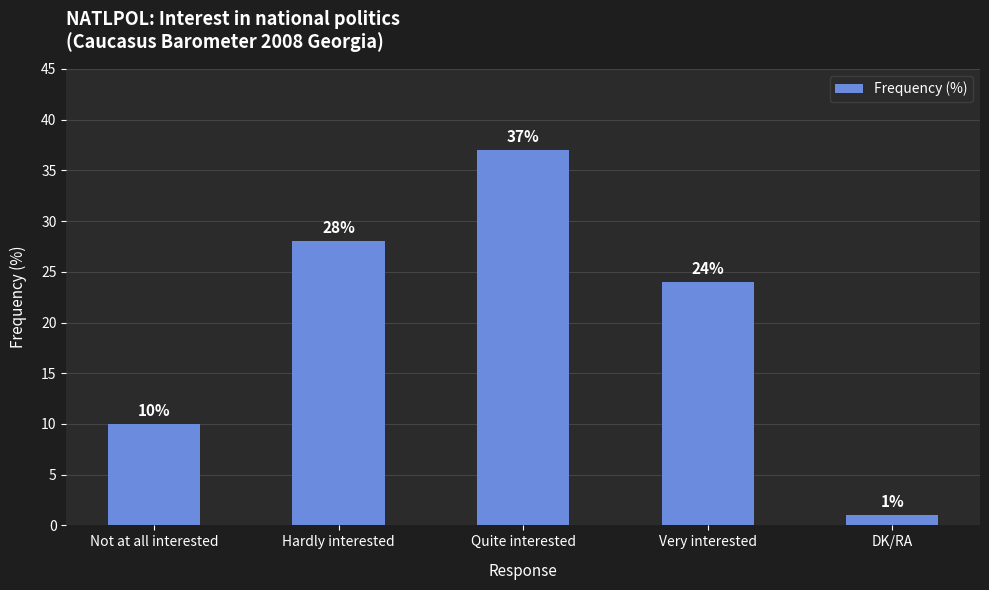

Reading left to right, list all the values displayed in this chart.

10	28	37	24	1